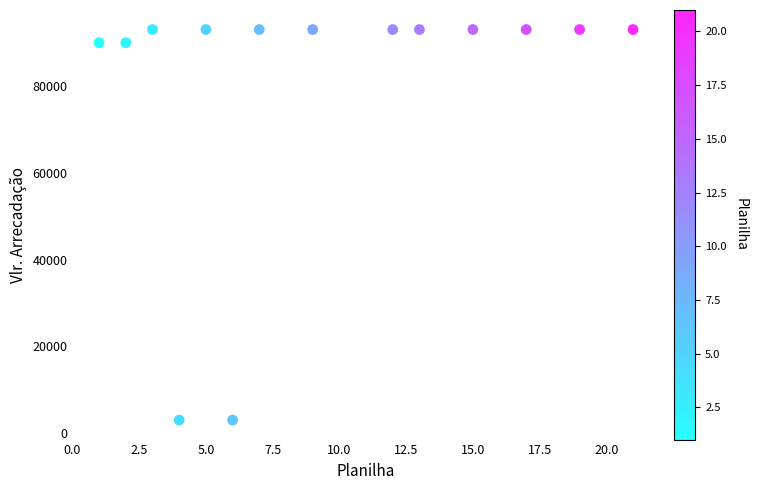

What is the range of Y values (max minus min)?

90000.0